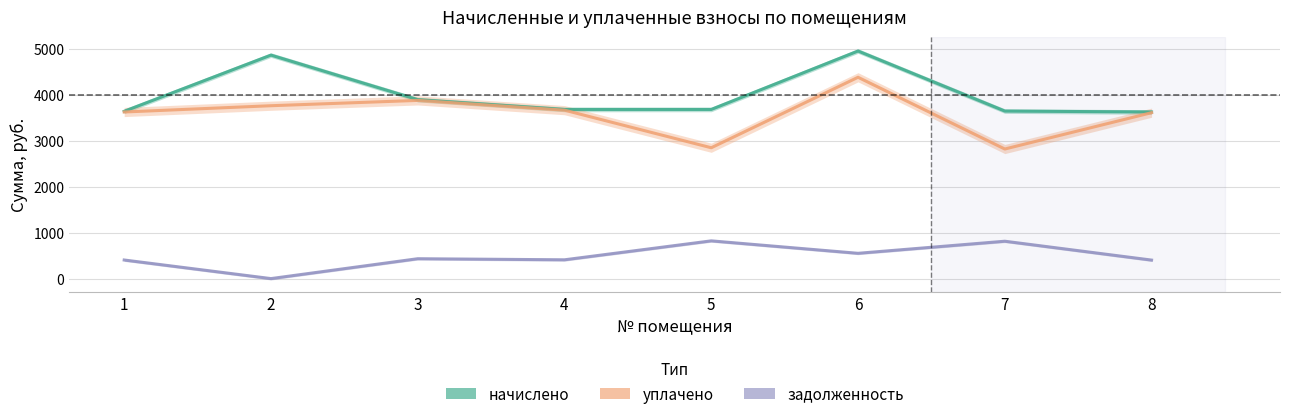

Which series changed the most between 4 and 6?

начислено